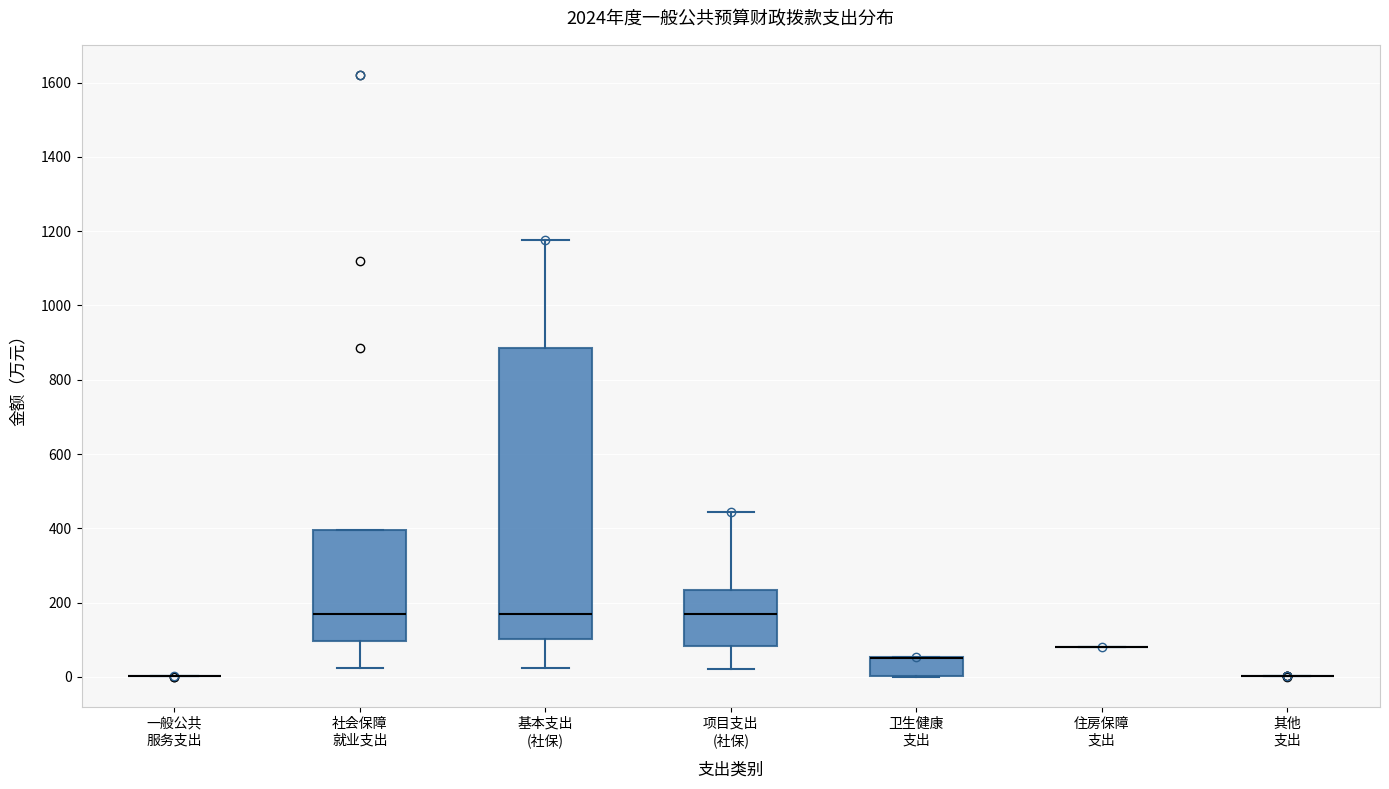

Reading left to right, read every box against the y-axis: the position of its median line, the range the box covers, and the ends of its whiskers. The values are not printed on the chart, so give them approximately, as read against the axis.

一般公共 服务支出: box collapsed to a line at 0, whiskers 0 to 0
社会保障 就业支出: median 180, box 100 to 400, whiskers 20 to 400
基本支出 (社保): median 160, box 100 to 880, whiskers 20 to 1180
项目支出 (社保): median 180, box 80 to 240, whiskers 20 to 440
卫生健康 支出: median 60 (drawn on the box's upper edge), box 0 to 60, whiskers 0 to 60
住房保障 支出: box collapsed to a line at 80, whiskers 80 to 80
其他 支出: box collapsed to a line at 0, whiskers 0 to 0